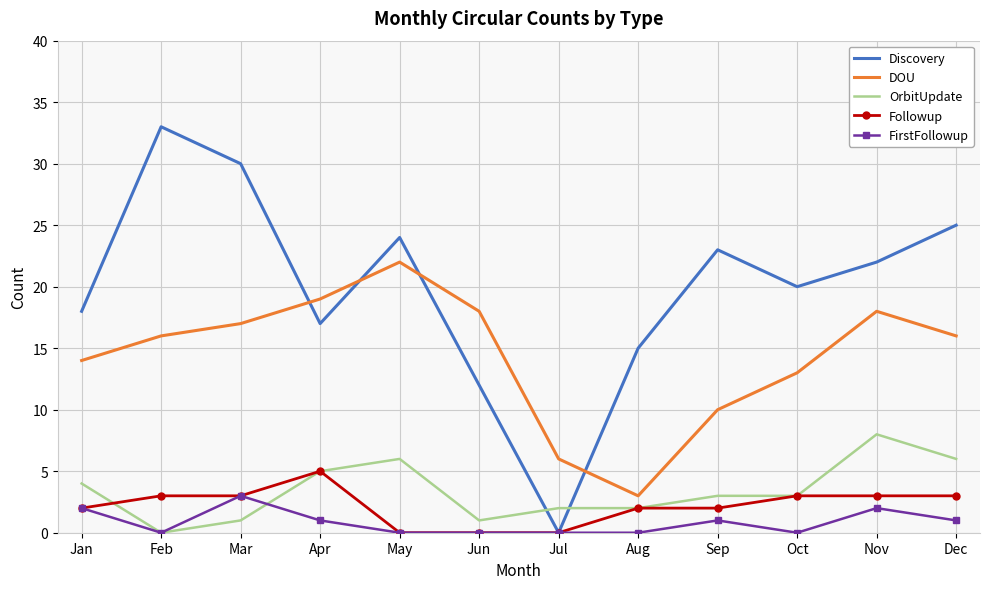

At how many categories does at least one series exceed 27?

2